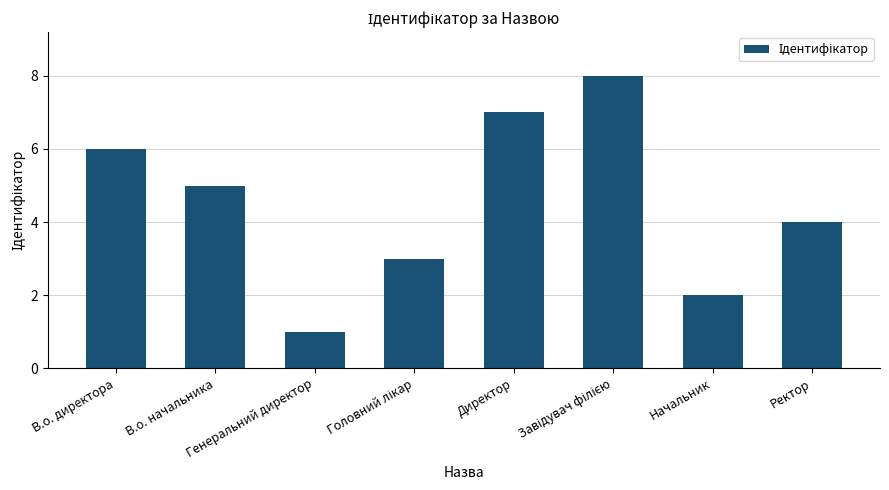

Where does the data first go above 5?

В.о. директора